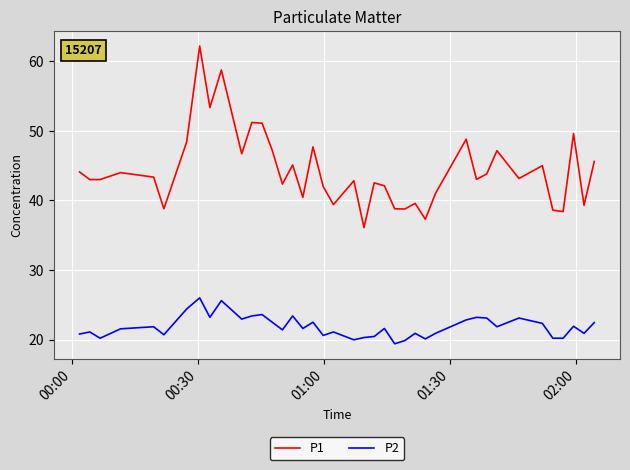

List the series in order of their overall mean, lowest first.

P2, P1